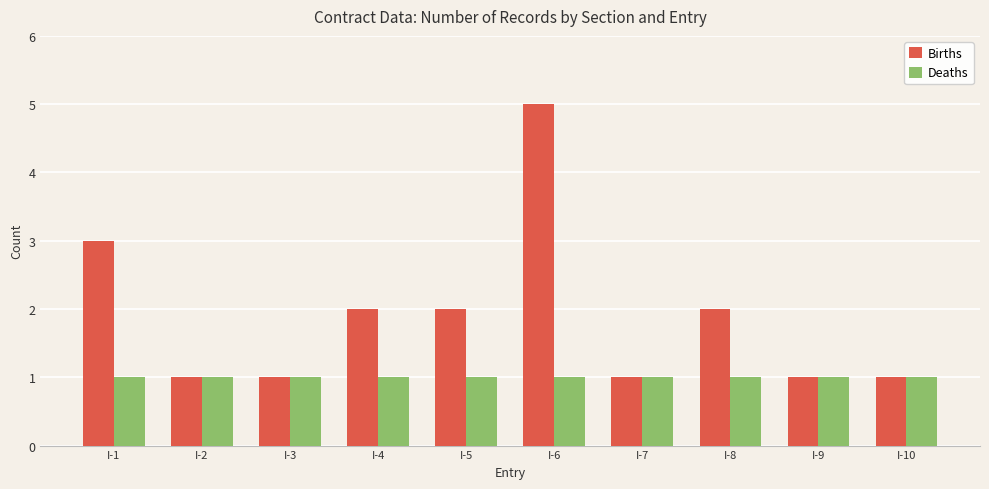

Are the bars grouped side by side (vs. stacked)?

Yes